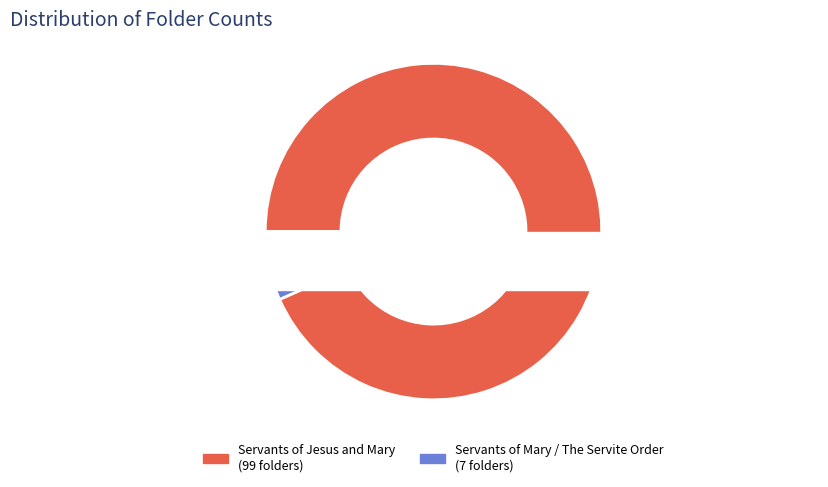

To the nearest percent, what portion does US-RPB-HH_009431 represent?

7%